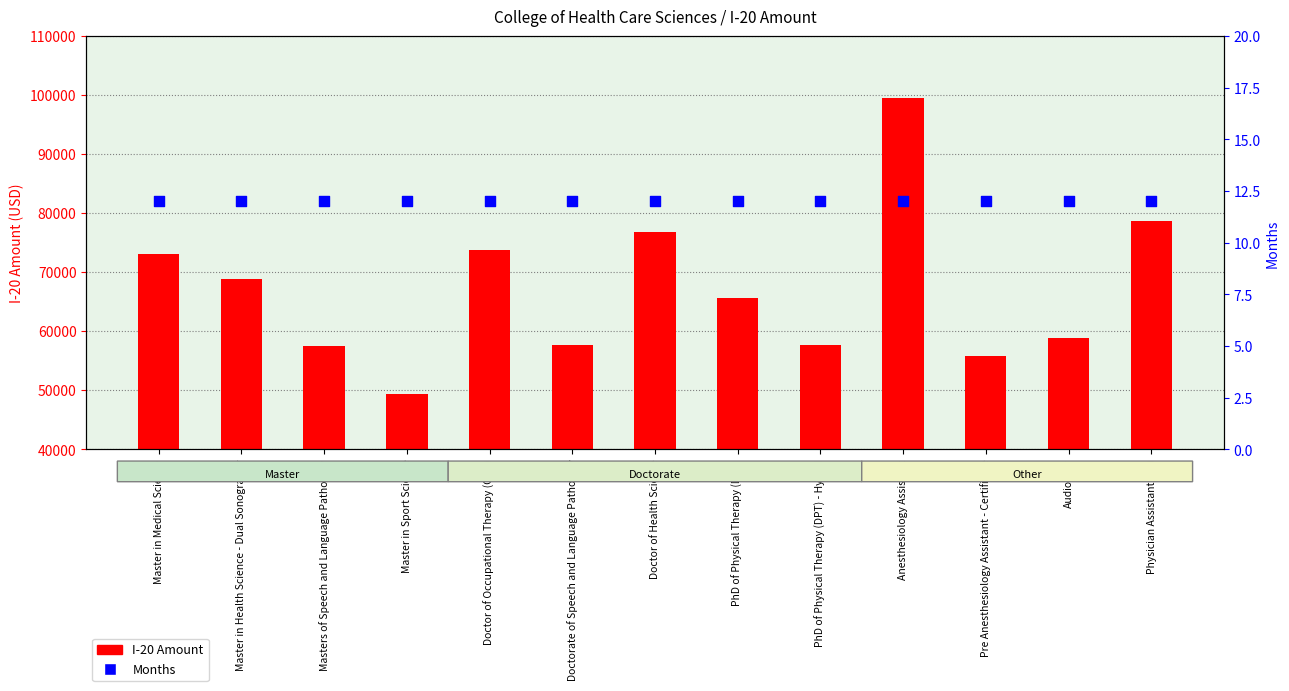

Which series has the largest total across all categories?

I-20 Amount